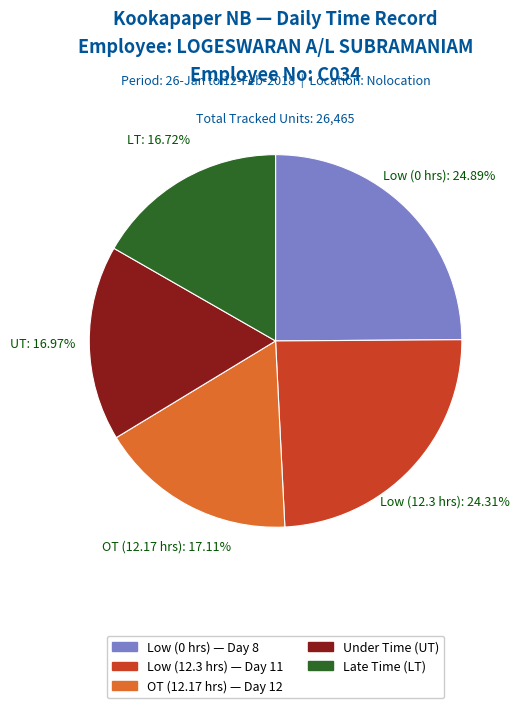

Does any single category account for the majority?

No